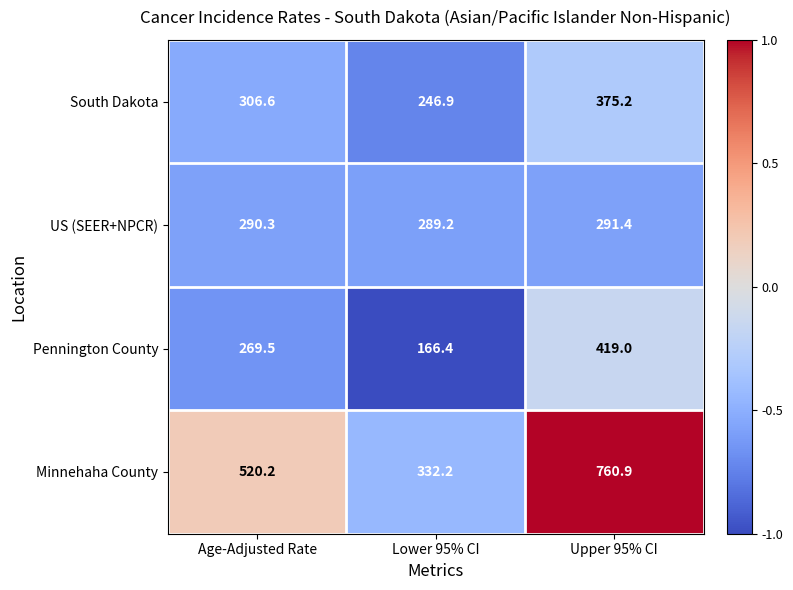

How many data points does each series have?

3